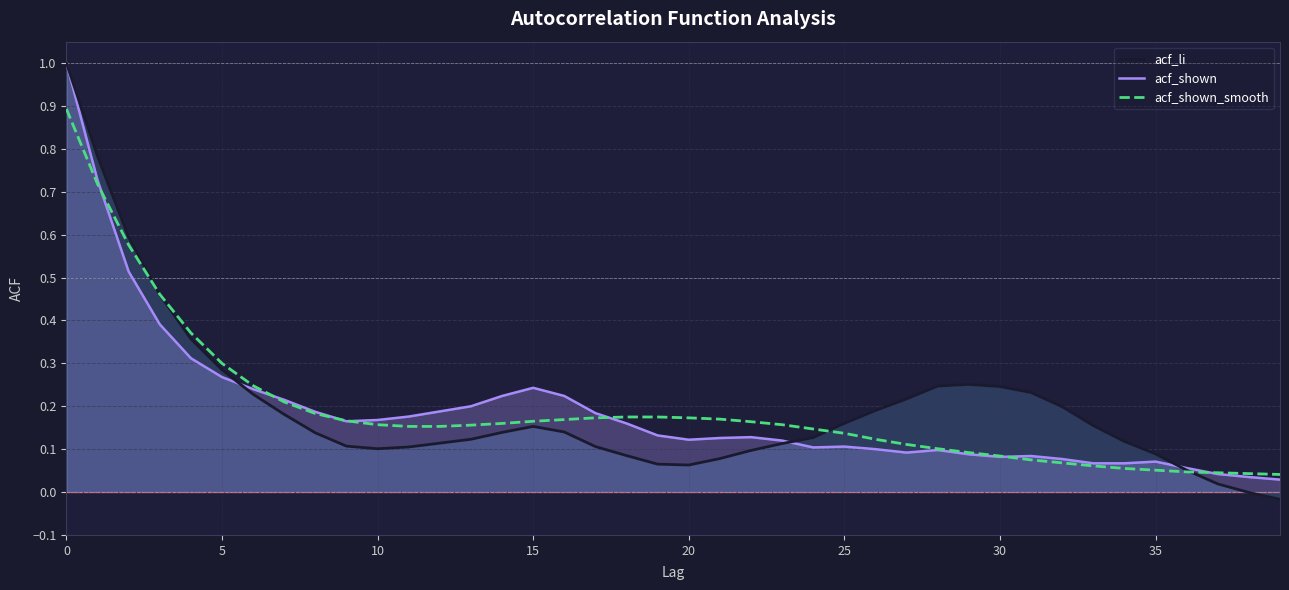

At 15, list the series in order from largest to smallest.

acf_shown, acf_shown_smooth, acf_li